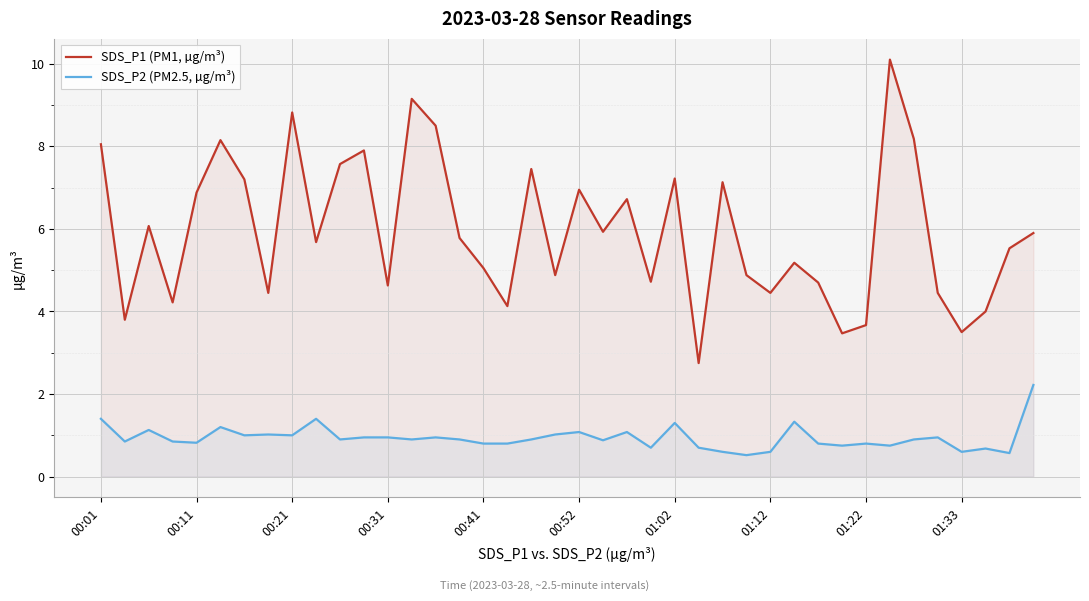

What is the difference between the second highest and second lowest values in the SDS_P1 (PM1, µg/m³) series?

5.7